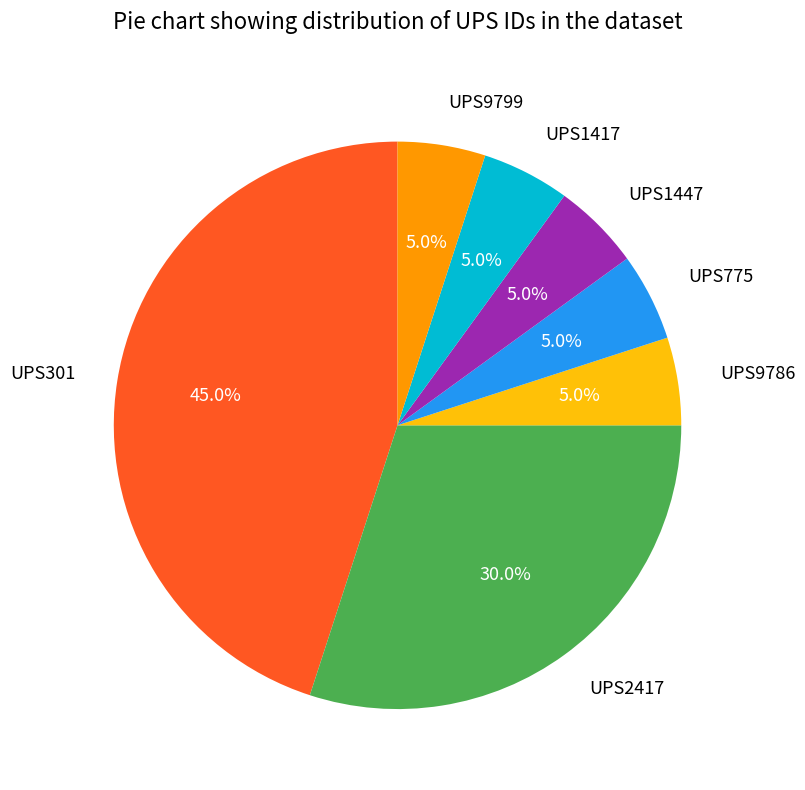

Does UPS9786 account for over 50% of the chart?

No